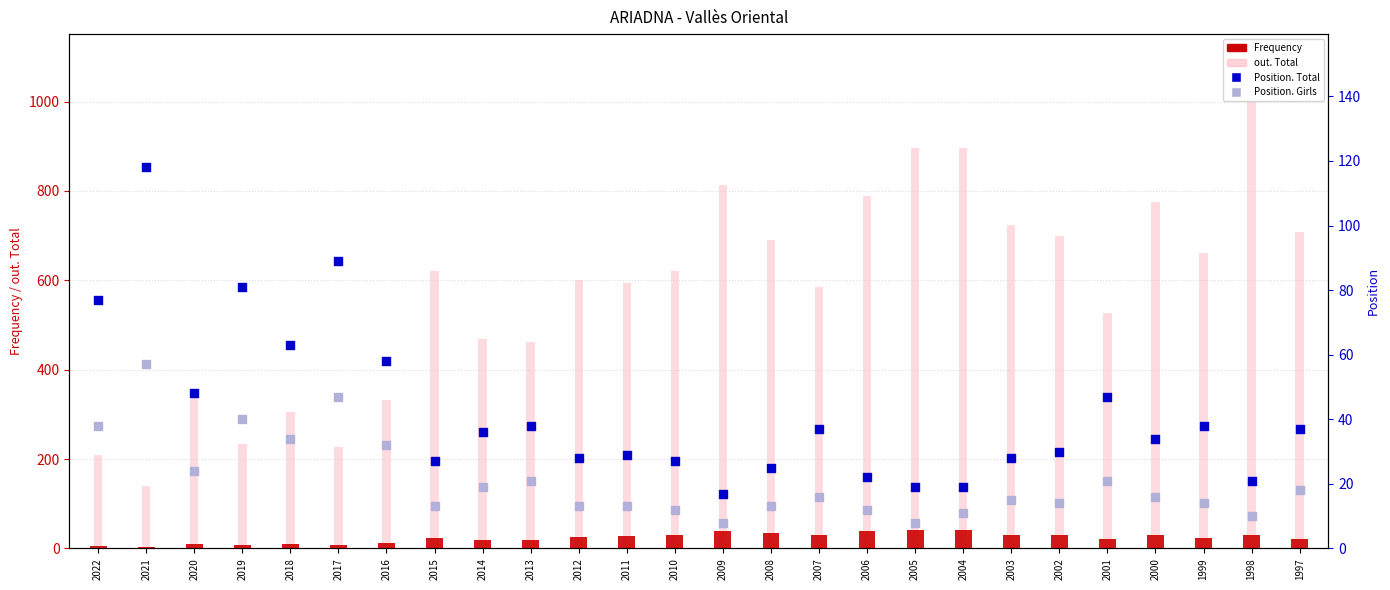

What are all the series names shown in the legend?

Frequency, out. Total, Position. Total, Position. Girls